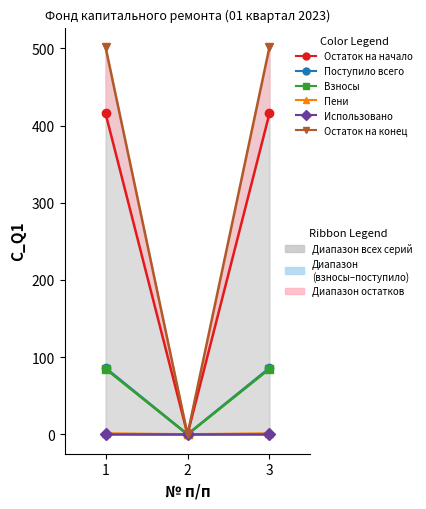

At which label does Пени reach its peak?

1